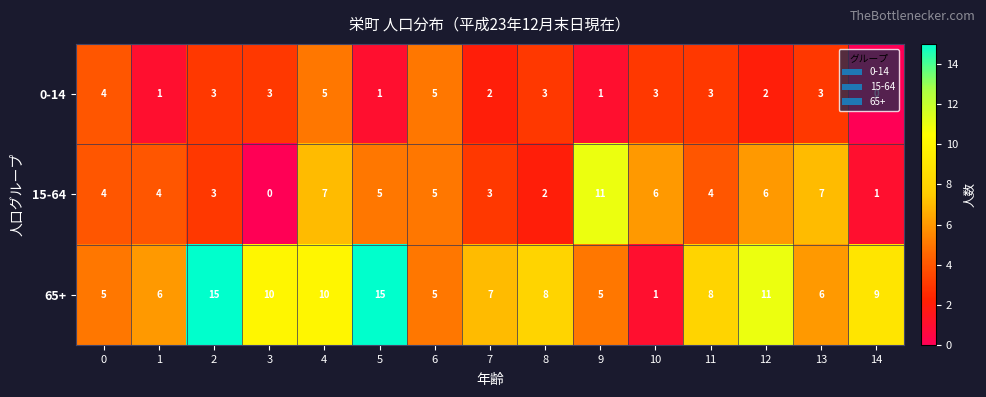

List the series in order of their overall mean, lowest first.

0-14, 15-64, 65+